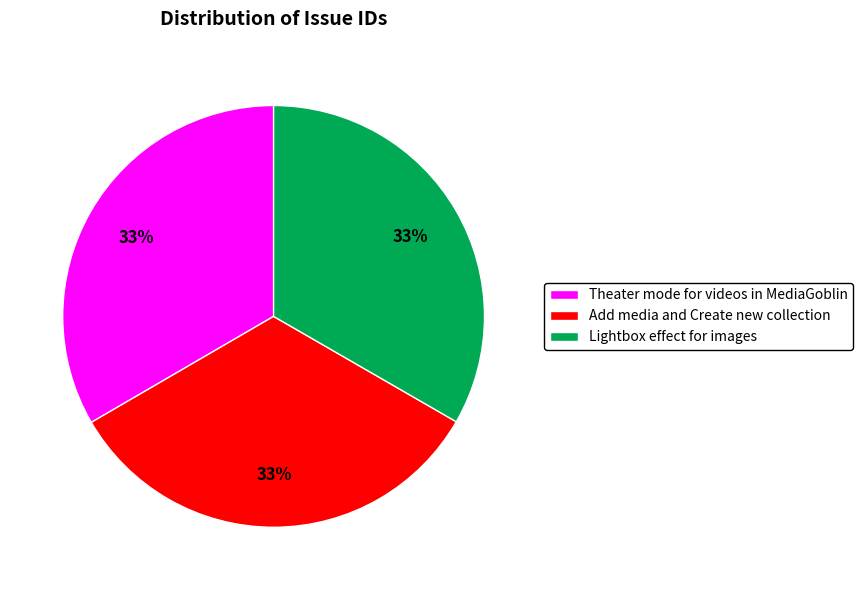

The Theater mode for videos in MediaGoblin slice represents 23% of the pie. True or false?

False